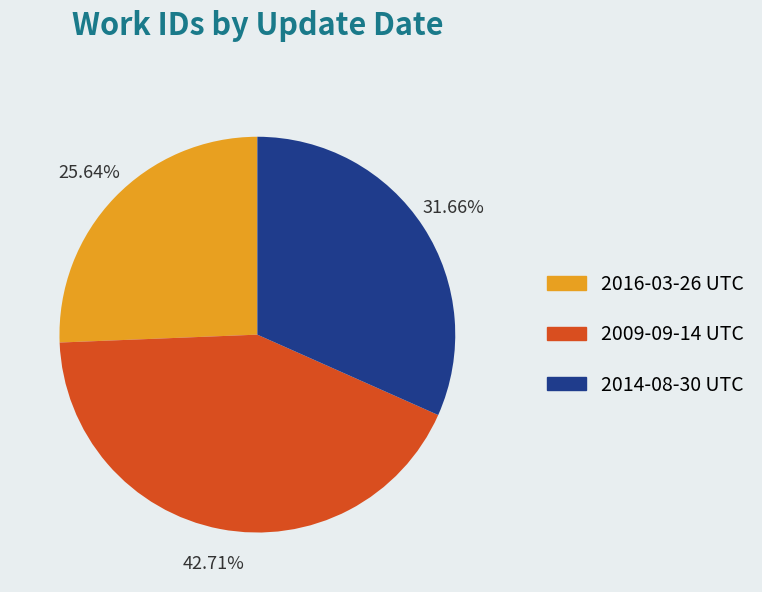

Is there a majority slice in this chart?

No